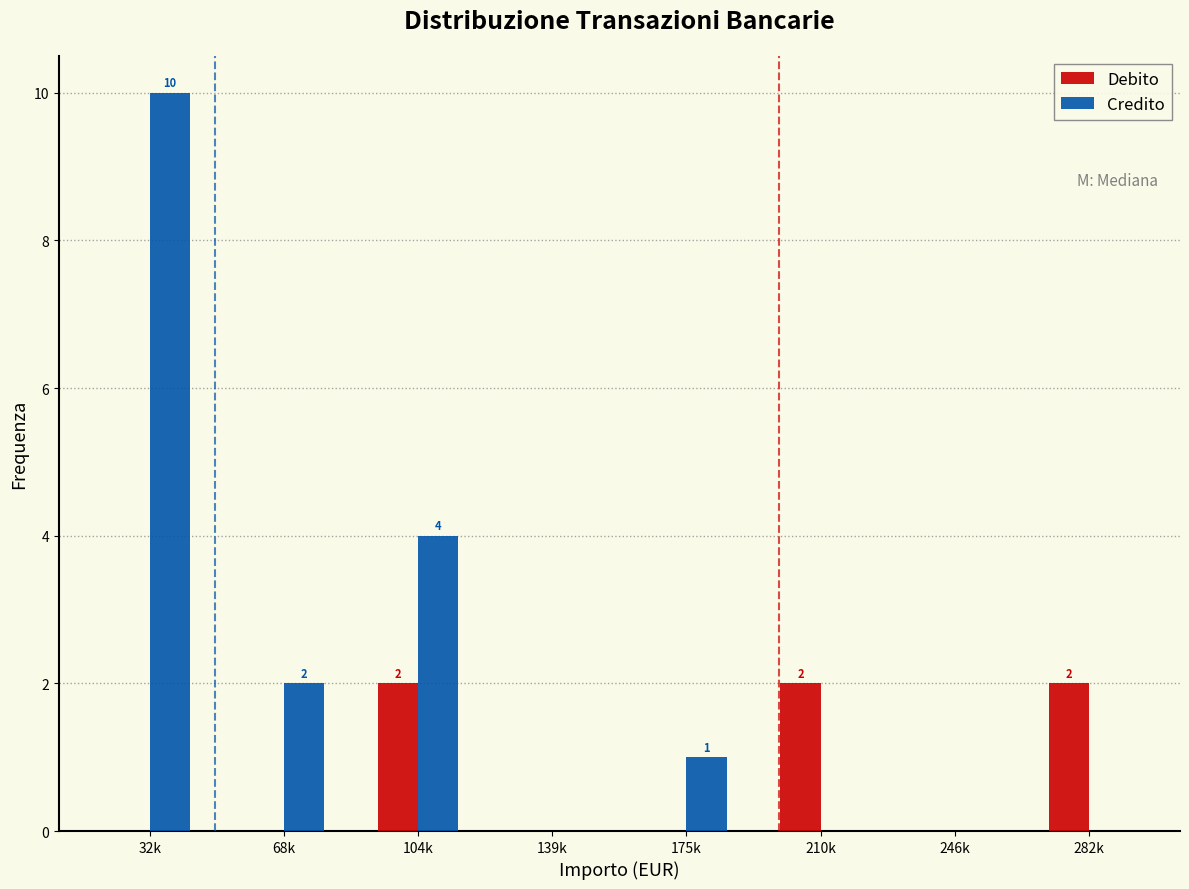

Reading left to right, transcribe all the data shown in this chart.

Debito: 32k=0	68k=0	104k=2	139k=0	175k=0	210k=2	246k=0	282k=2
Credito: 32k=10	68k=2	104k=4	139k=0	175k=1	210k=0	246k=0	282k=0